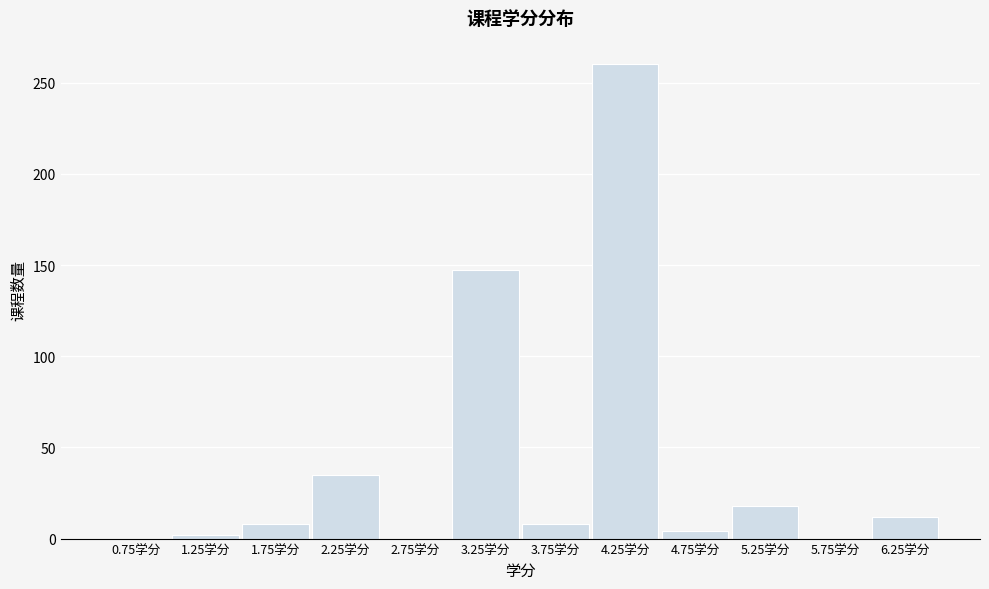

How tall is the bar that spans 1.5 to 2.0 on the x-axis? The values are not printed on the chart, so give them approximately, as read against the axis.

10